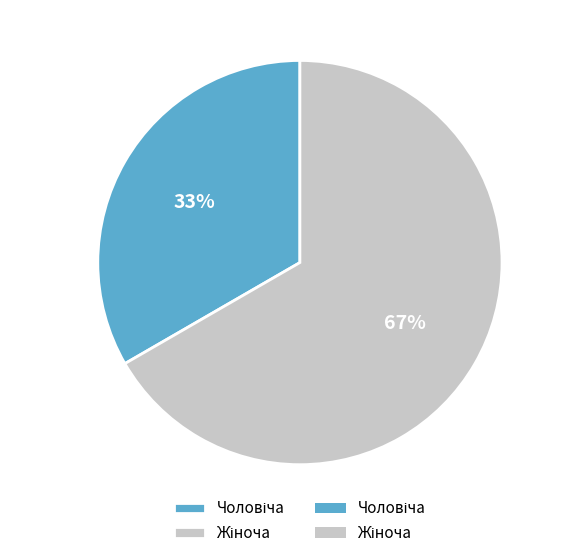

Is there a majority slice in this chart?

Yes